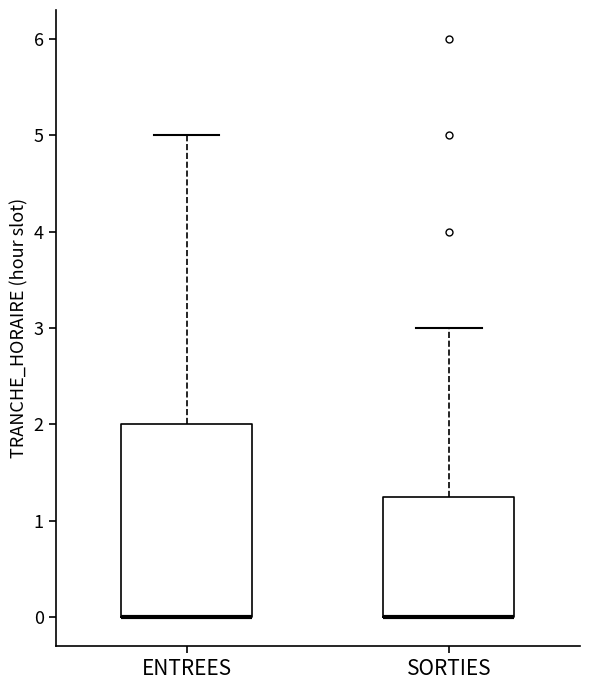

Reading left to right, read every box against the y-axis: the position of its median line, the range the box covers, and the ends of its whiskers. The values are not printed on the chart, so give them approximately, as read against the axis.

ENTREES: median 0.0 (drawn on the box's lower edge), box 0.0 to 2.0, whiskers 0.0 to 5.0
SORTIES: median 0.0 (drawn on the box's lower edge), box 0.0 to 1.3, whiskers 0.0 to 3.0